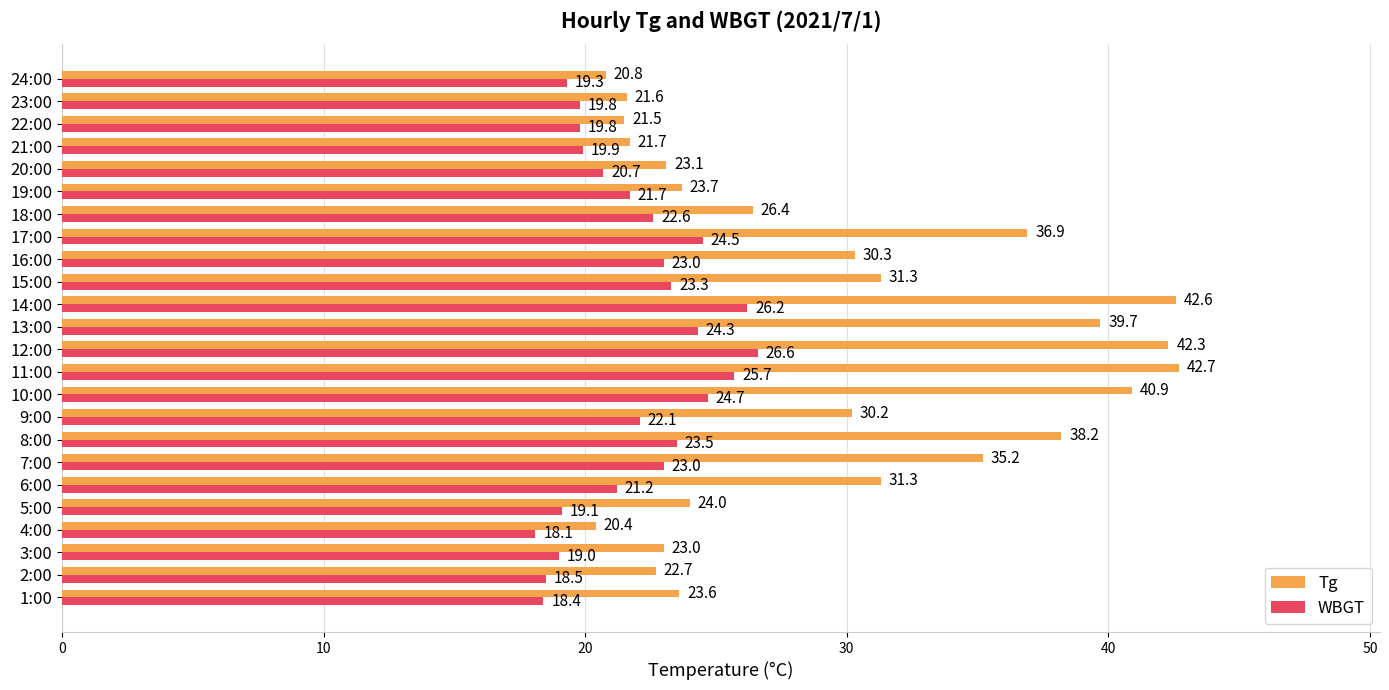

Which series has the largest range (max minus min)?

Tg